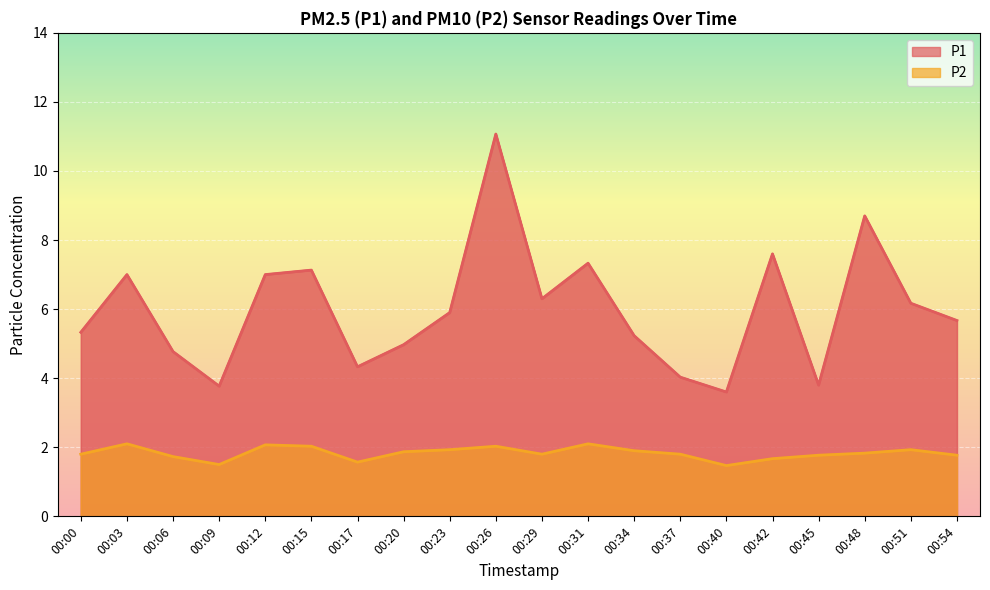

How many data points in P1 are above 5?

13